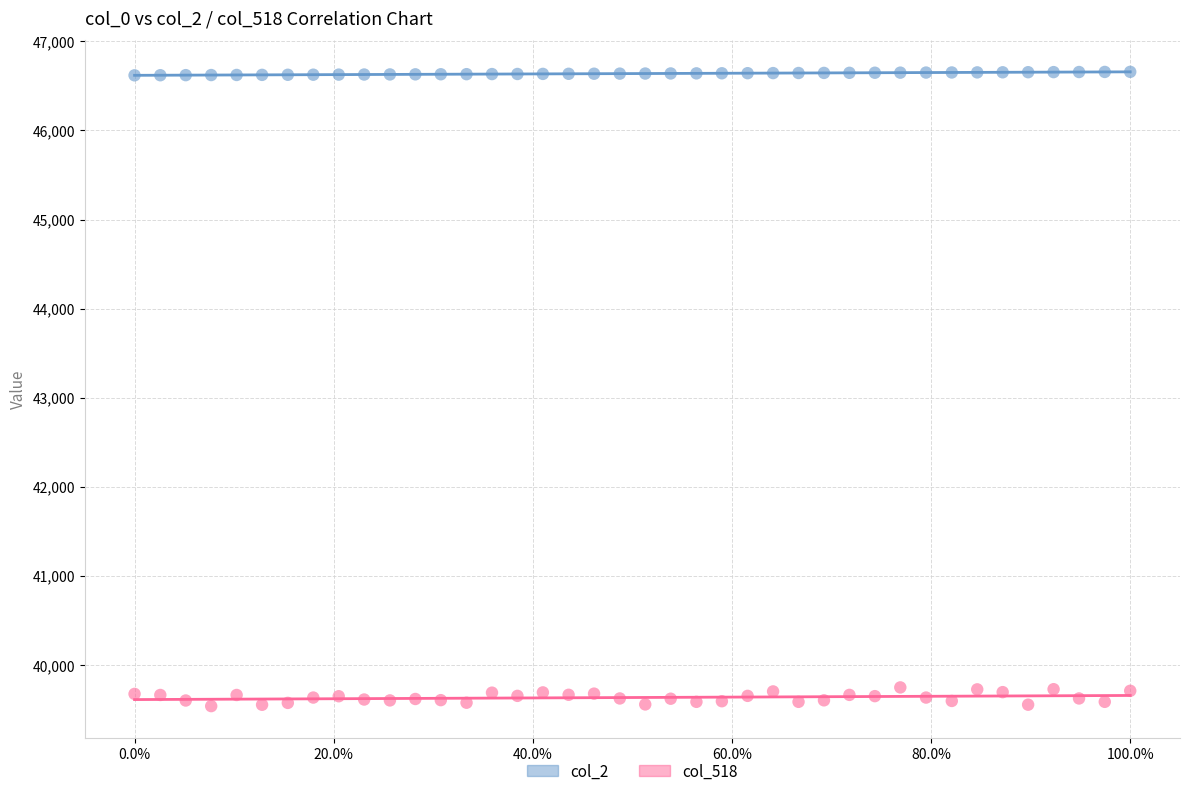

Across all data points, what is the range of Y values (max minus min)?

7122